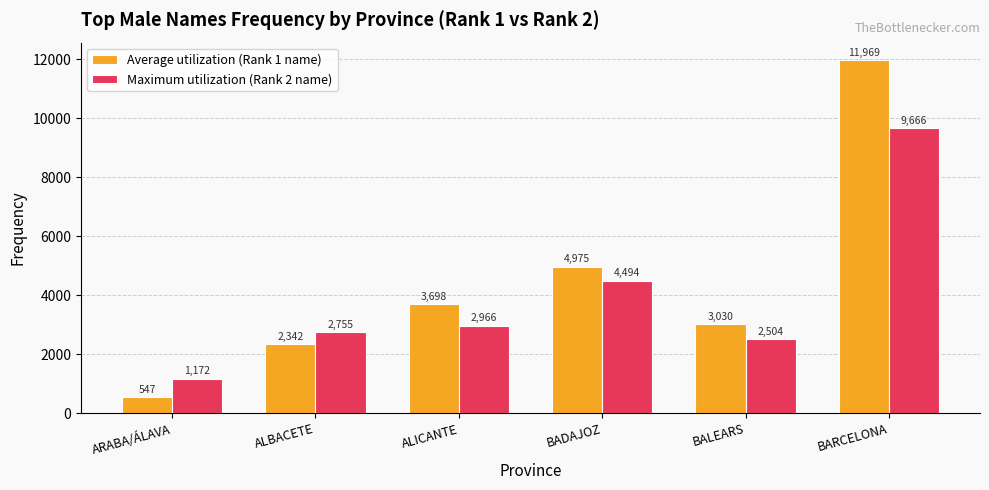

Reading left to right, transcribe all the data shown in this chart.

Average utilization (Rank 1 name): ARABA/ÁLAVA=547	ALBACETE=2342	ALICANTE=3698	BADAJOZ=4975	BALEARS=3030	BARCELONA=11969
Maximum utilization (Rank 2 name): ARABA/ÁLAVA=1172	ALBACETE=2755	ALICANTE=2966	BADAJOZ=4494	BALEARS=2504	BARCELONA=9666